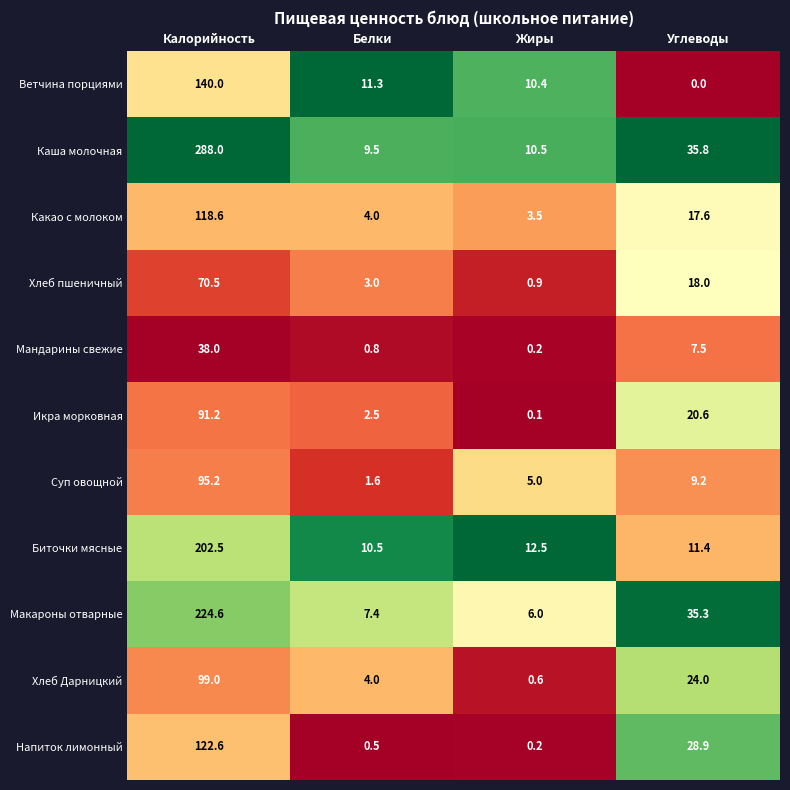

Rank the series by their maximum value, from highest to lowest.

Каша молочная, Макароны отварные, Биточки мясные, Ветчина порциями, Напиток лимонный, Какао с молоком, Хлеб Дарницкий, Суп овощной, Икра морковная, Хлеб пшеничный, Мандарины свежие